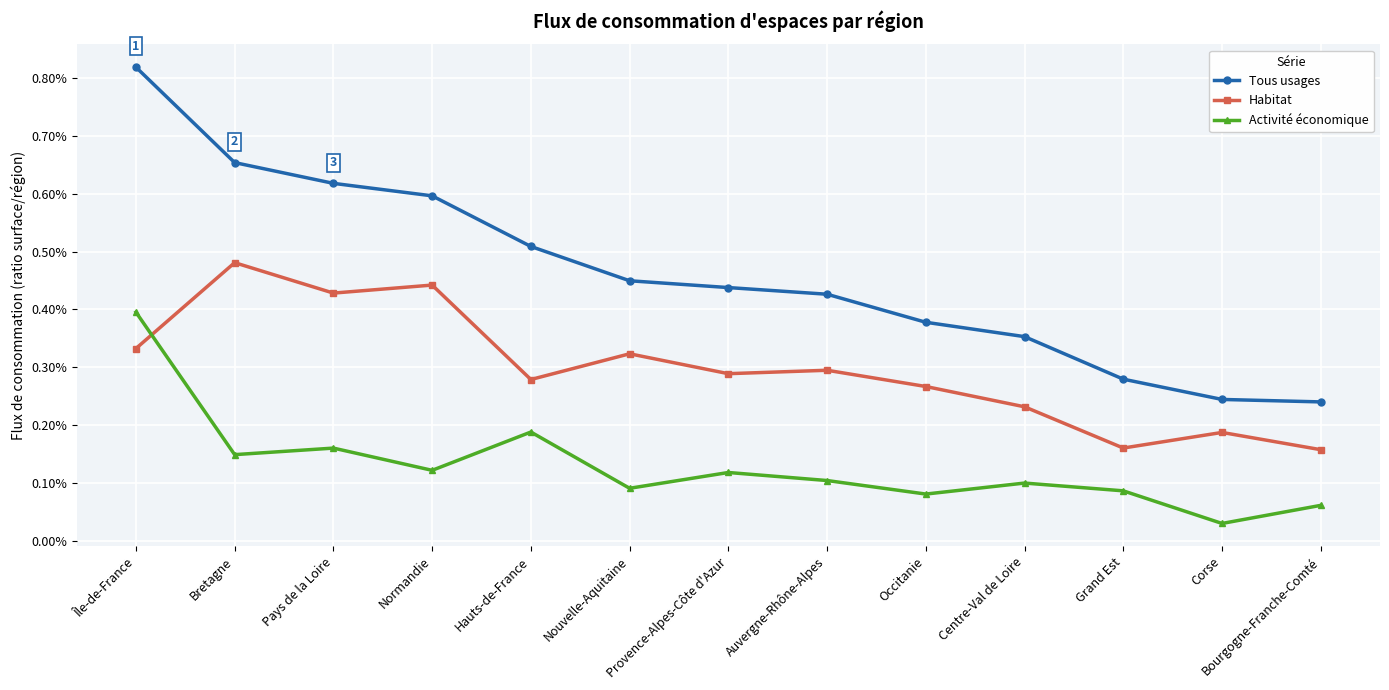

At which category is the sum across all series the highest?

Île-de-France